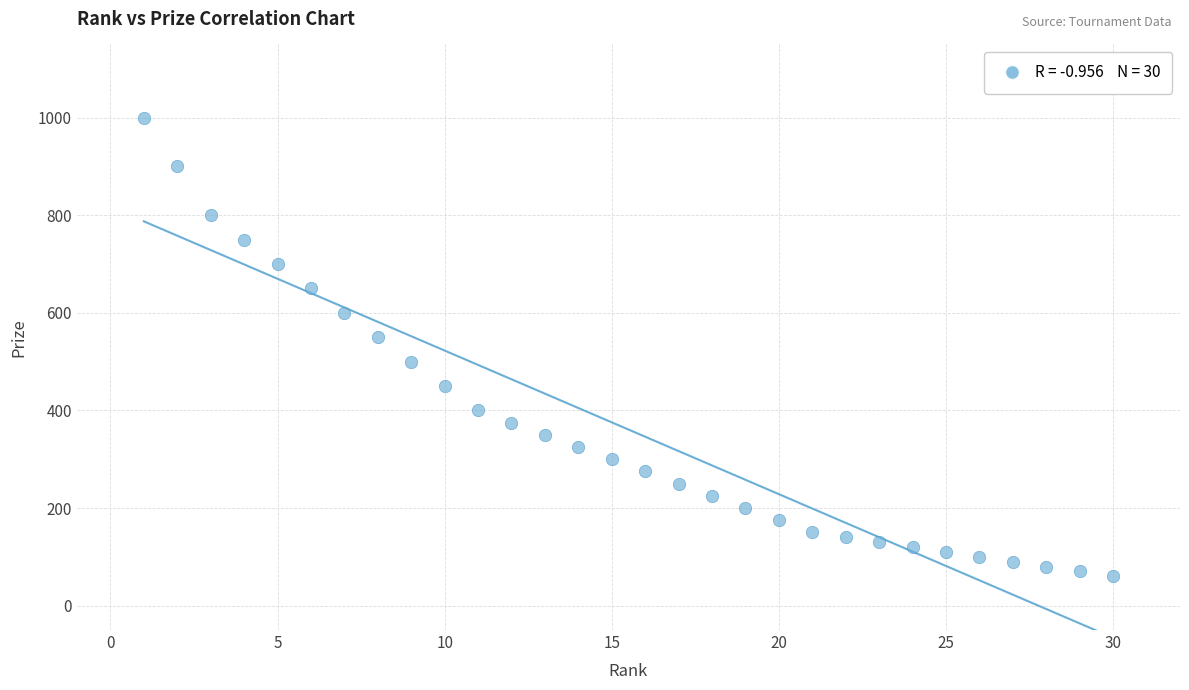

What is the range of X values (max minus min)?

29